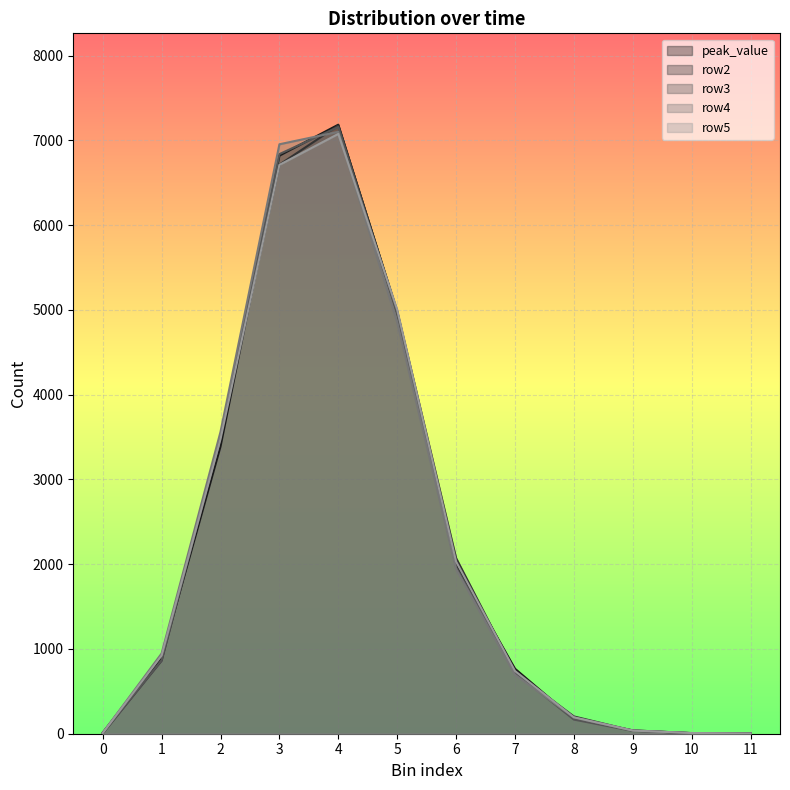

How many lines are shown in the chart?

5